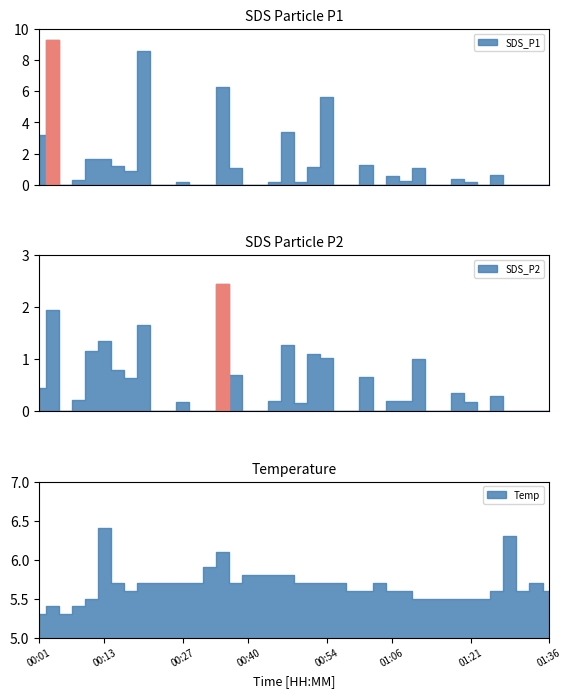

How many categories are shown in the chart?

40